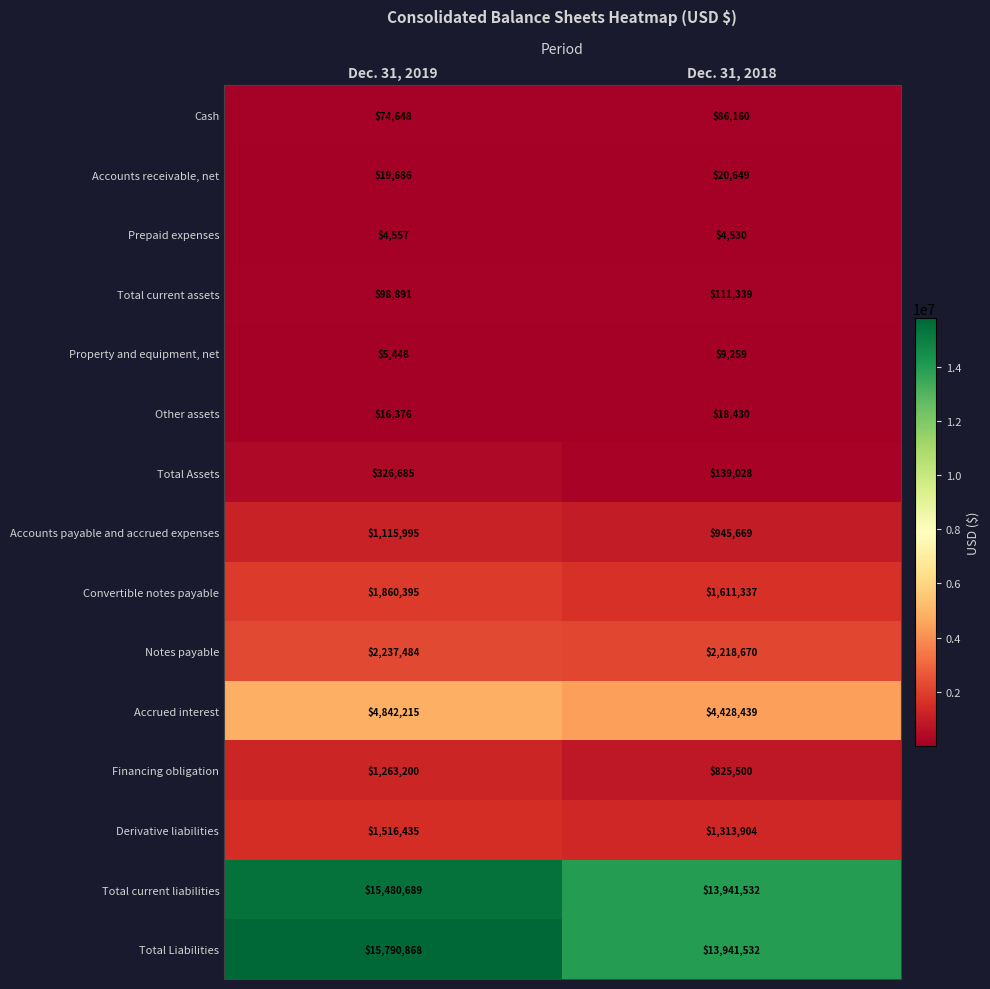

What value does the Total Assets series have at Dec. 31, 2019?

326685